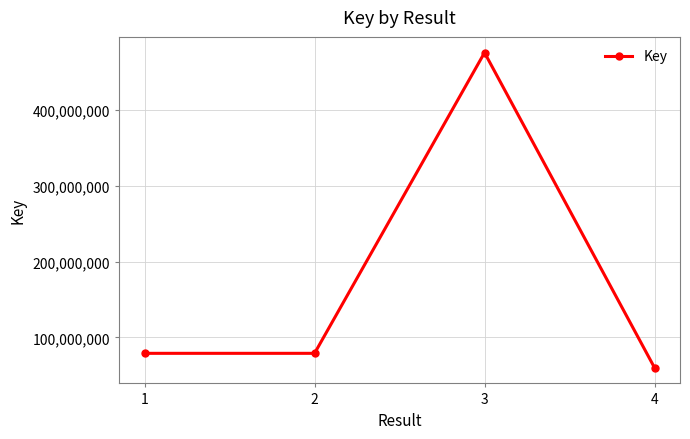

How many series are shown in this chart?

1